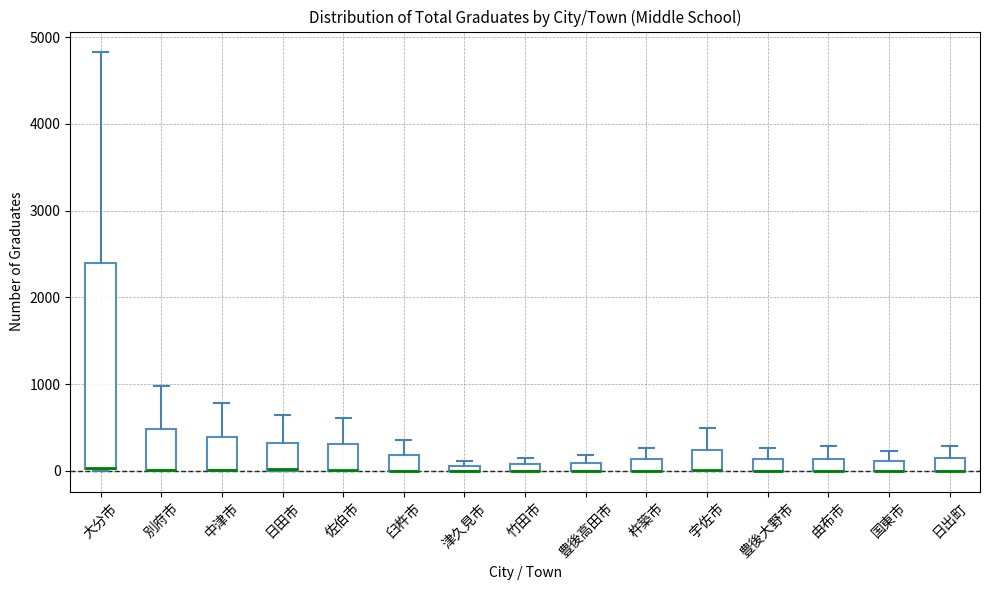

Where is the upper edge of the box for 佐伯市 on the y-axis? The values are not printed on the chart, so give them approximately, as read against the axis.

300